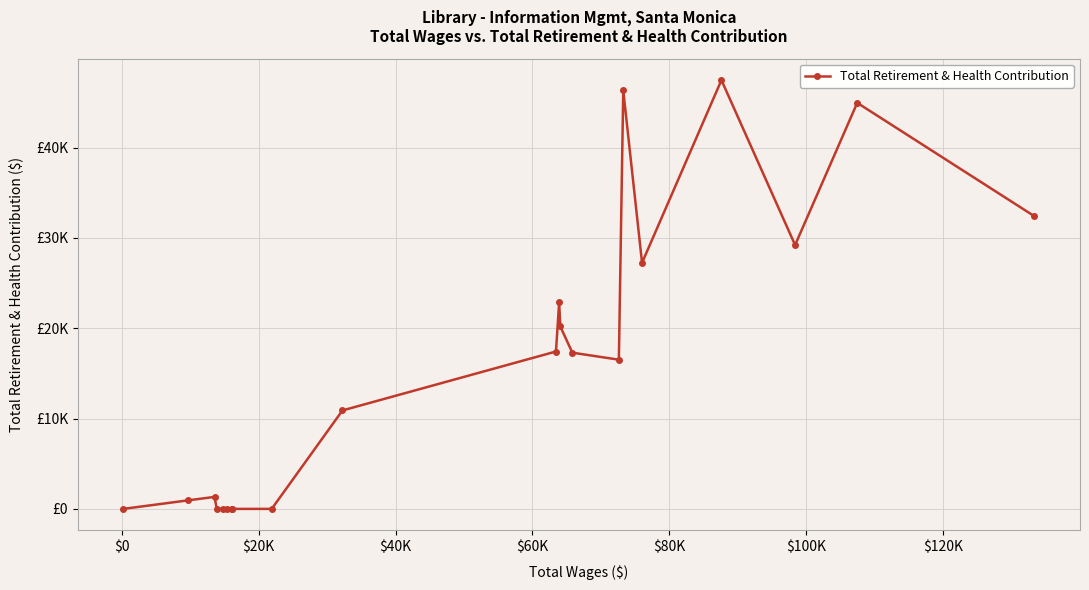

True or false: the data shows -17470 at 15.

False